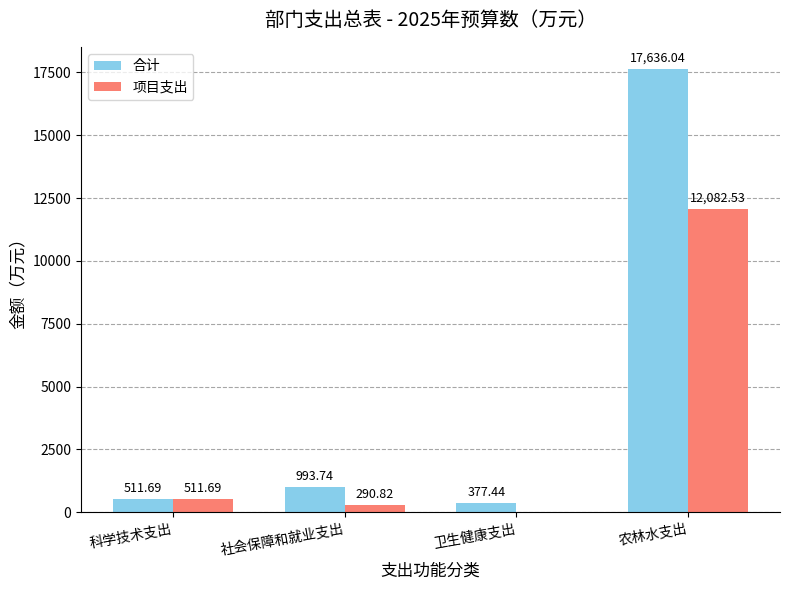

How many categories are shown in the chart?

4